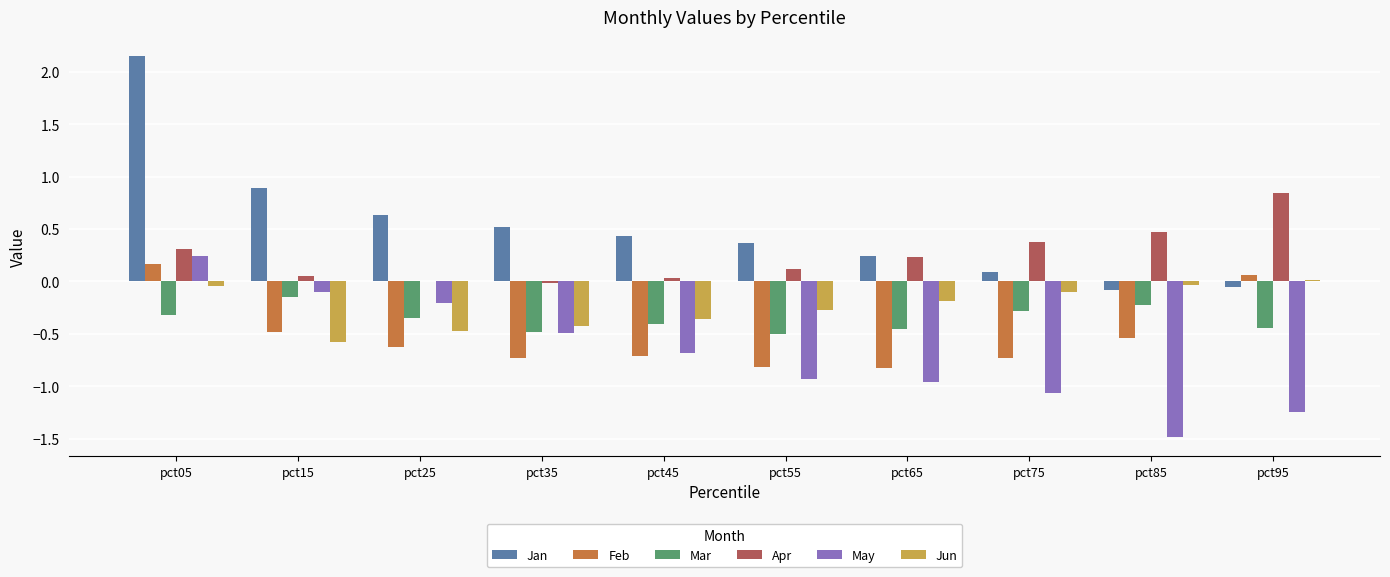

How many groups of bars are there?

10